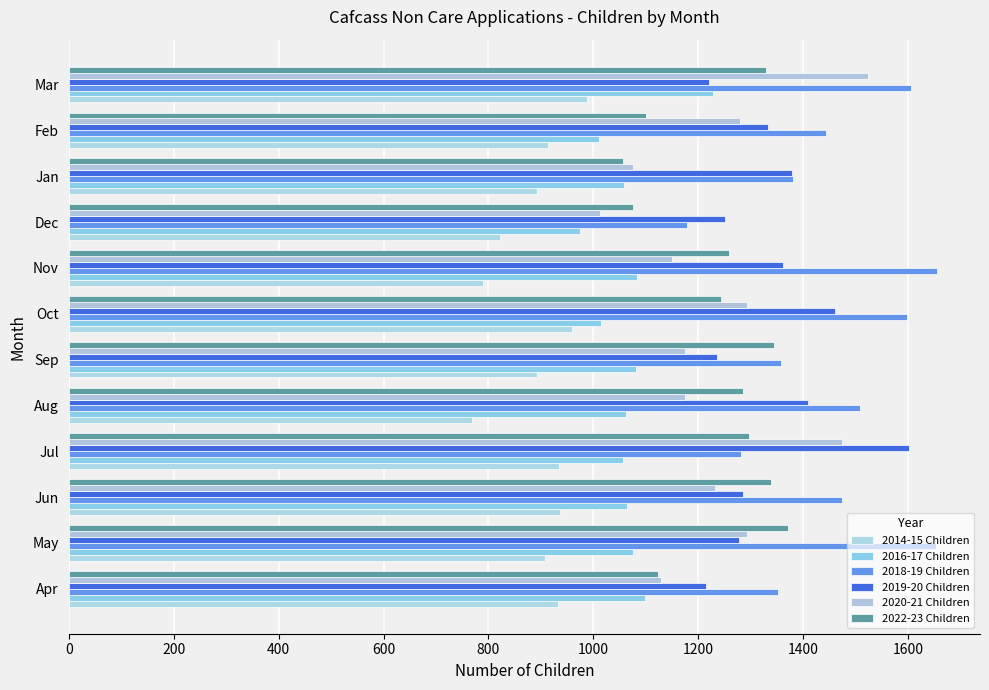

What is the lowest value of the 2016-17 Children series?

975